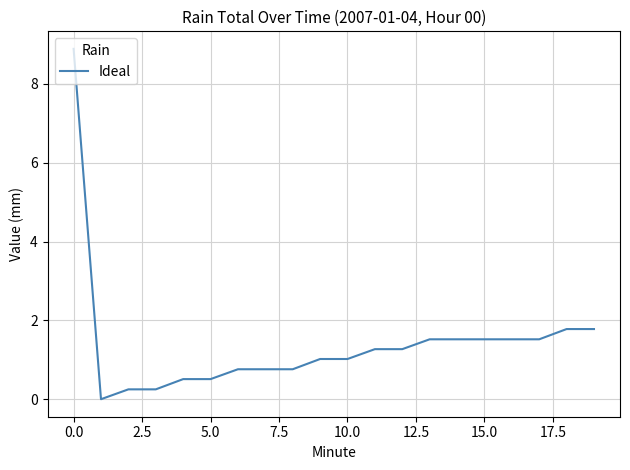

What is the difference between the maximum and minimum values?

8.9